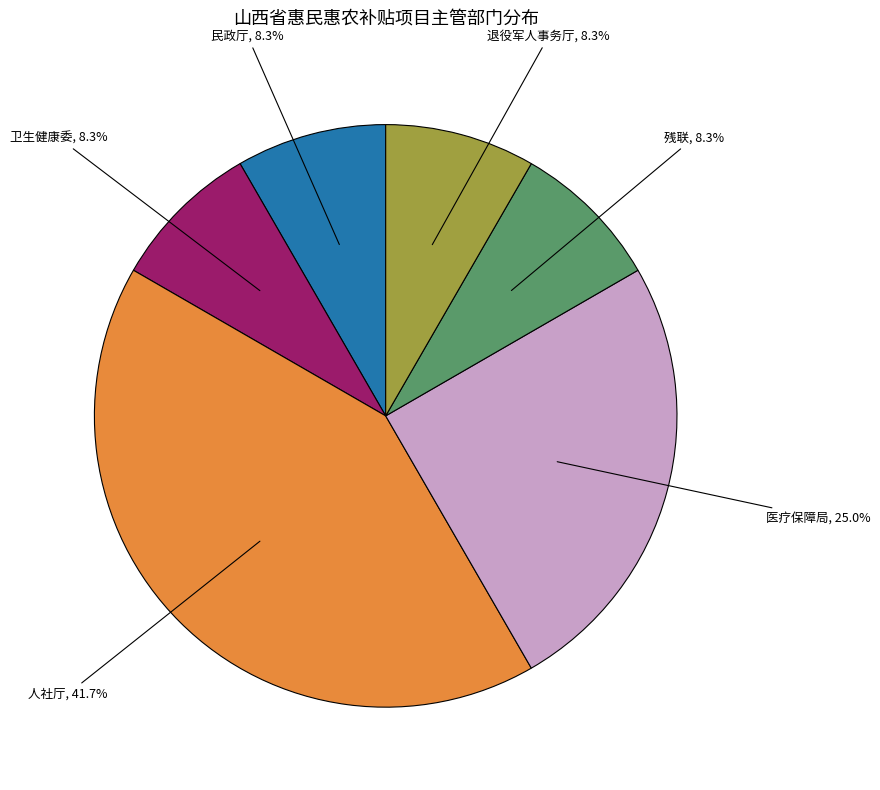

How many segments does this pie chart have?

6